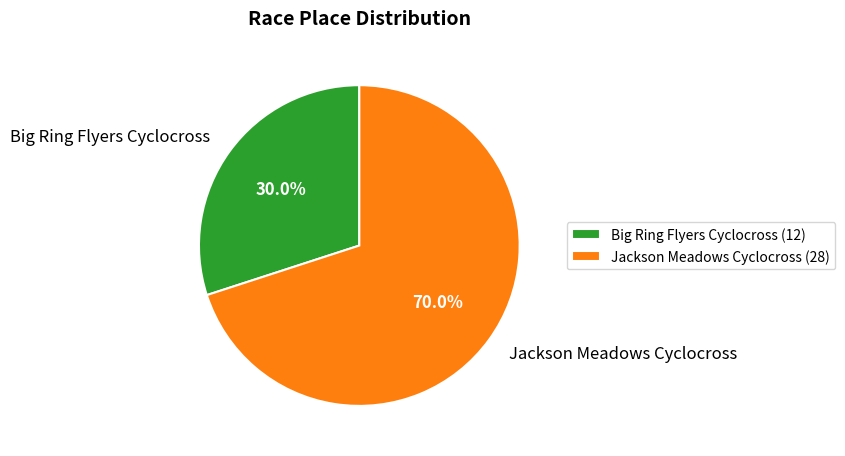

Combined, do Big Ring Flyers Cyclocross and Jackson Meadows Cyclocross account for over 50%?

Yes